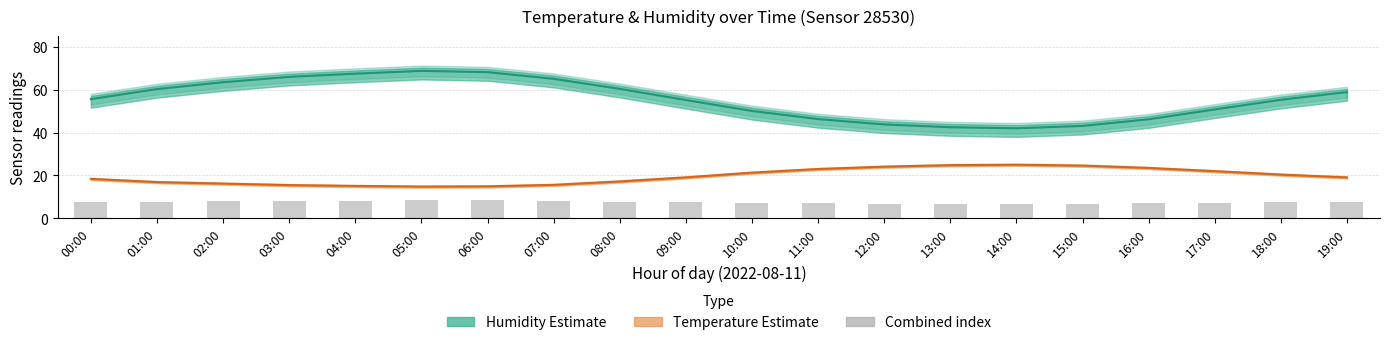

What is the value of the Humidity (estimate) bar at the 1st from the left?

55.6